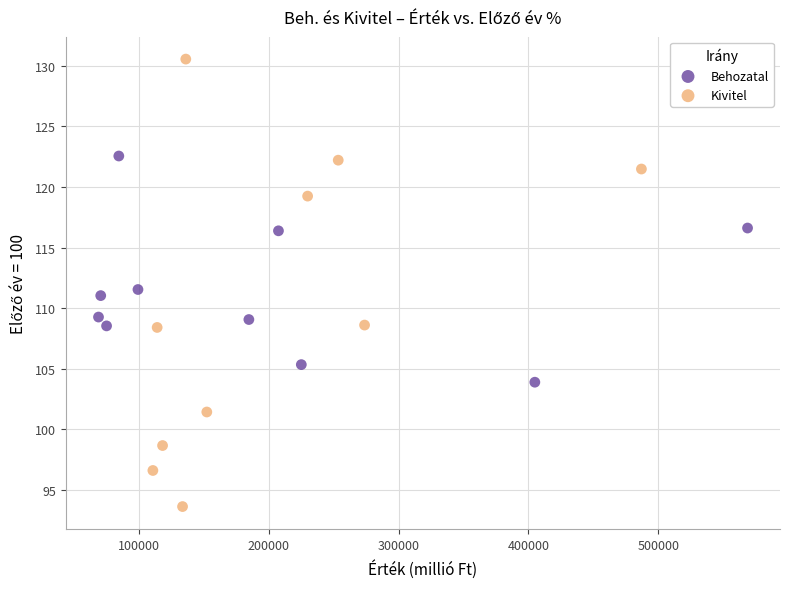

Which series reaches the maximum Y coordinate?

Kivitel